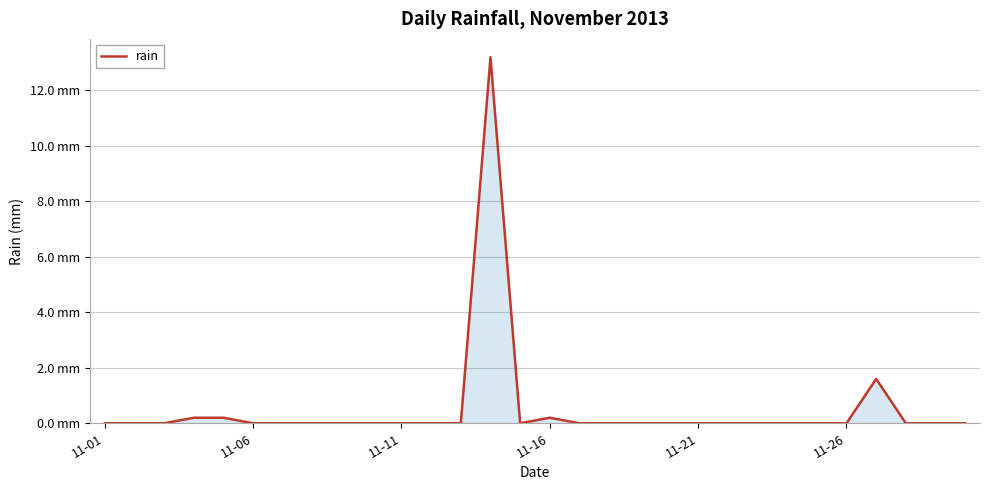

Is this an area chart (filled region under the line)?

Yes